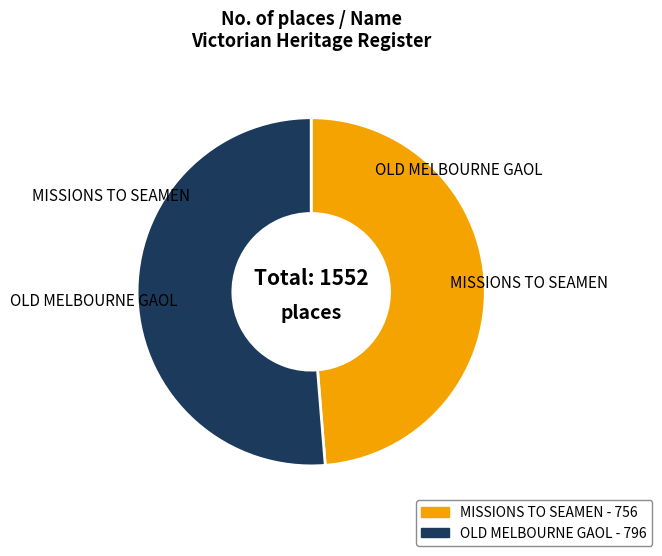

Is it true that OLD MELBOURNE GAOL is 41% of the pie?

False